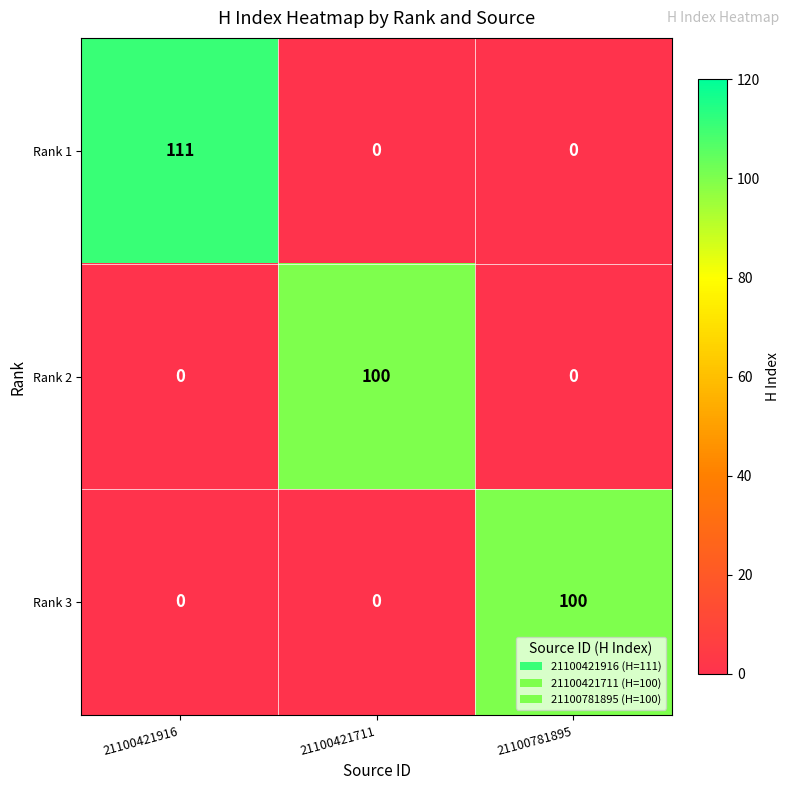

The Rank 3 series shows 175 at 21100781895. True or false?

False